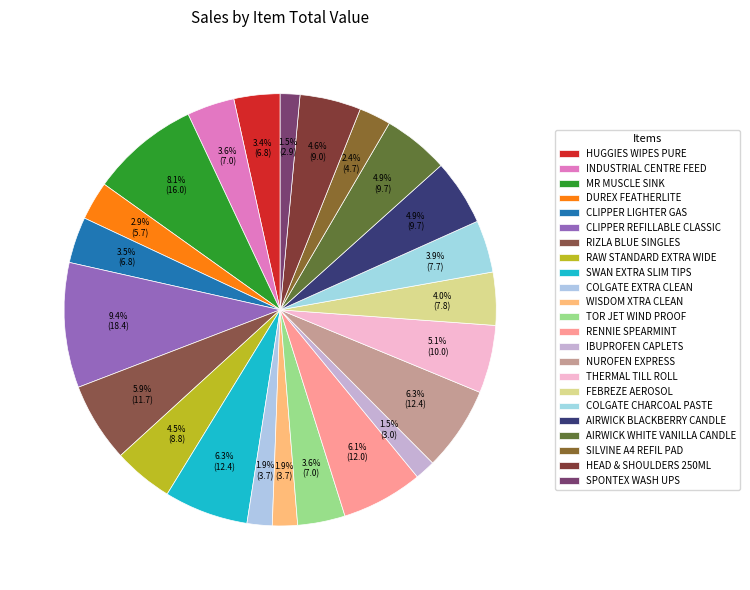

Count the number of slices in the pie.

23